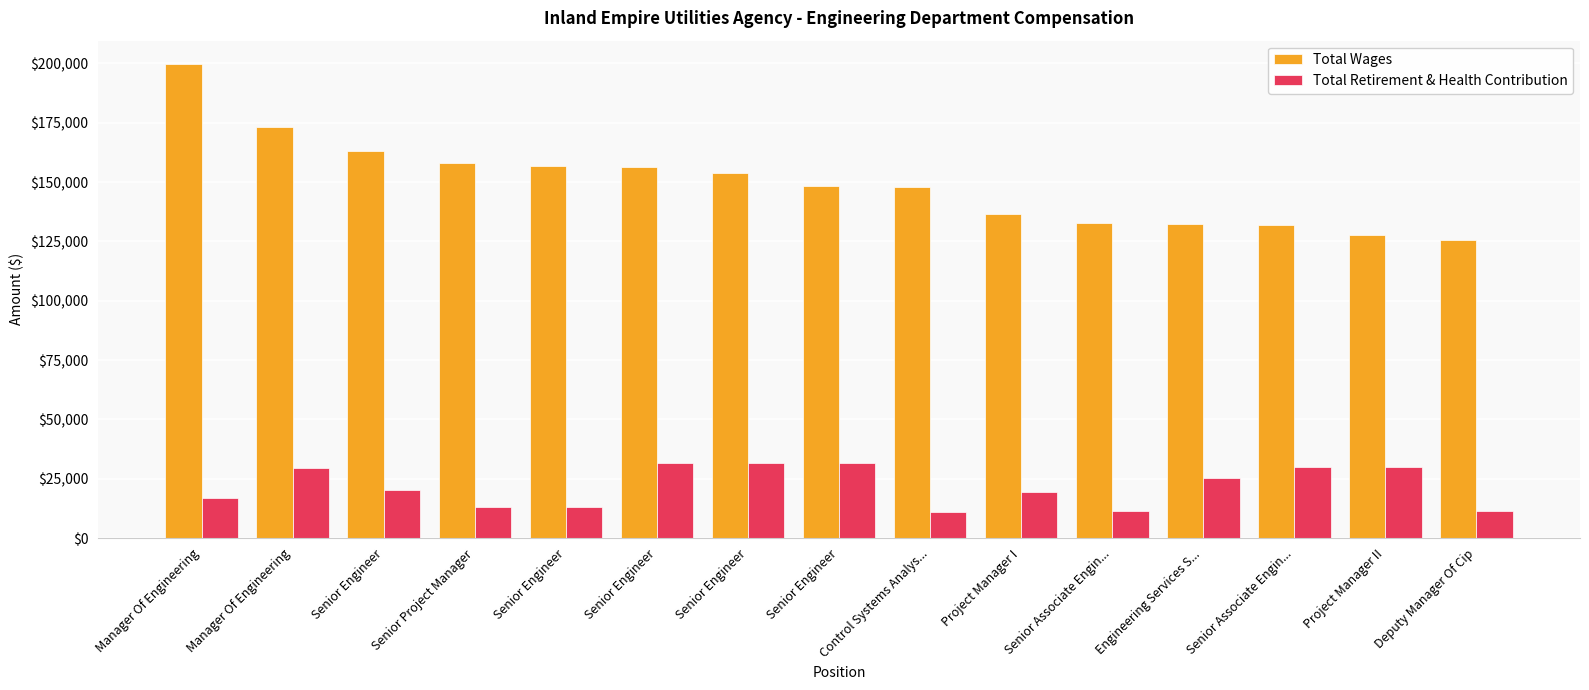

What are all the series names shown in the legend?

Total Wages, Total Retirement & Health Contribution